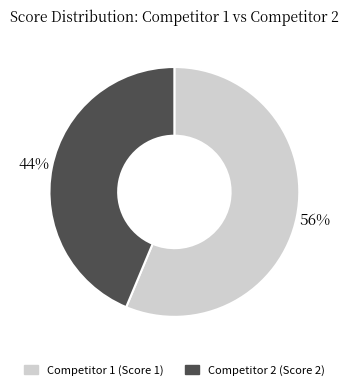

Rank the categories by value from lowest to highest.

Competitor 2 (Score 2), Competitor 1 (Score 1)